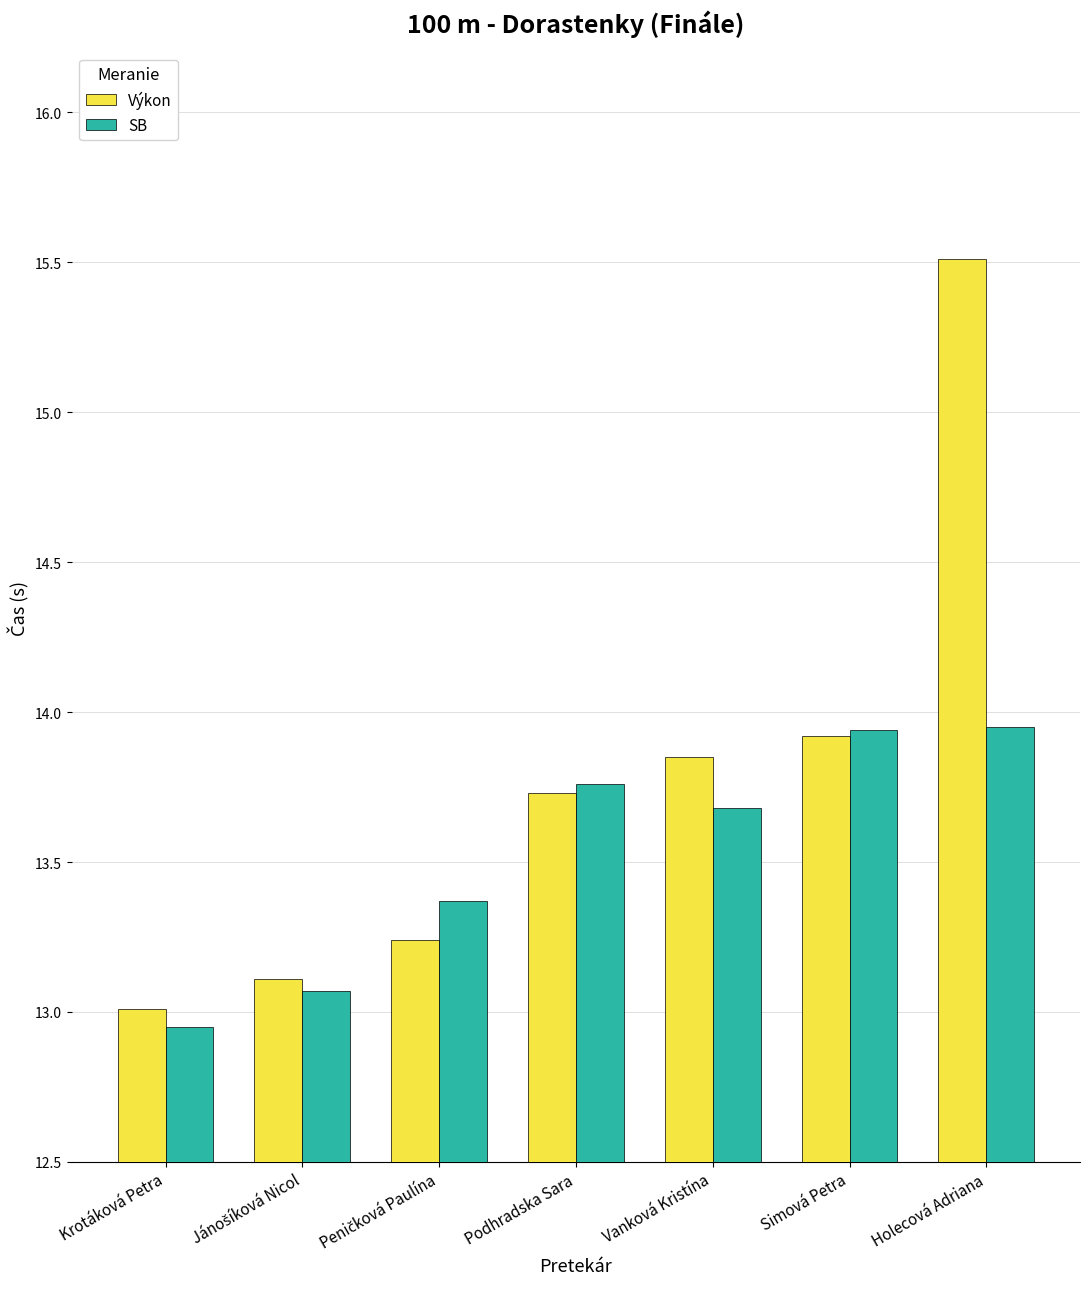

What is the approximate value of Výkon at Holecová Adriana?

15.5